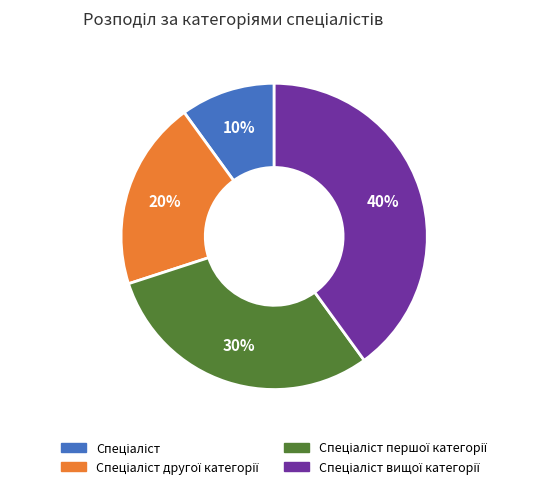

Is there any slice that represents more than half of the pie?

No